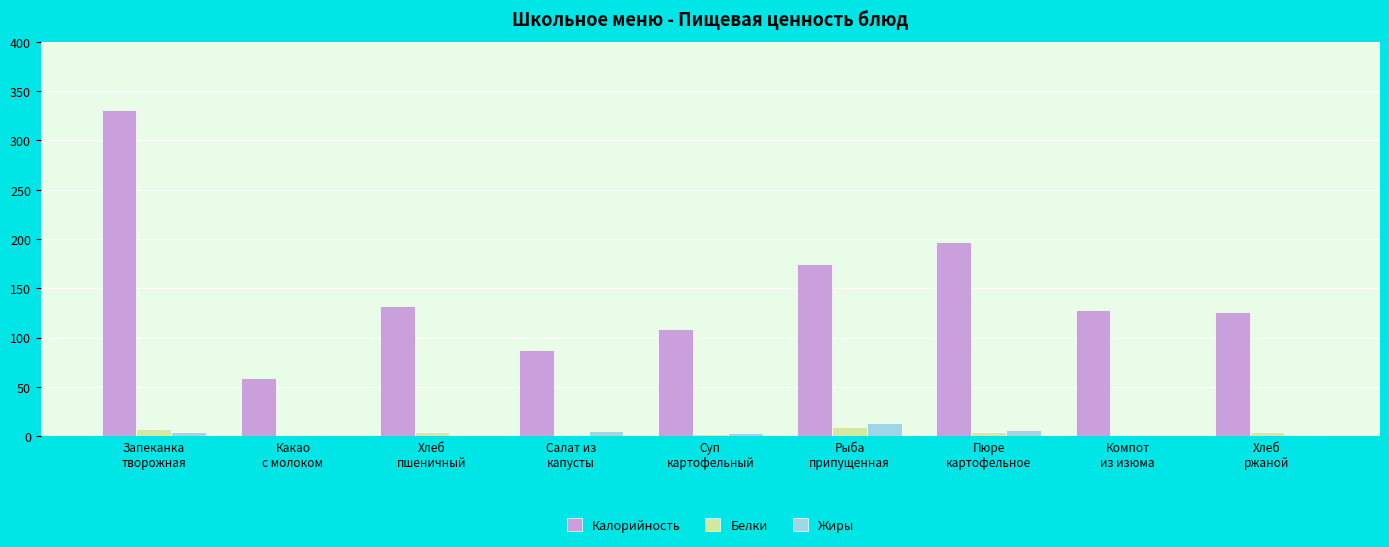

How many categories are shown in the chart?

9